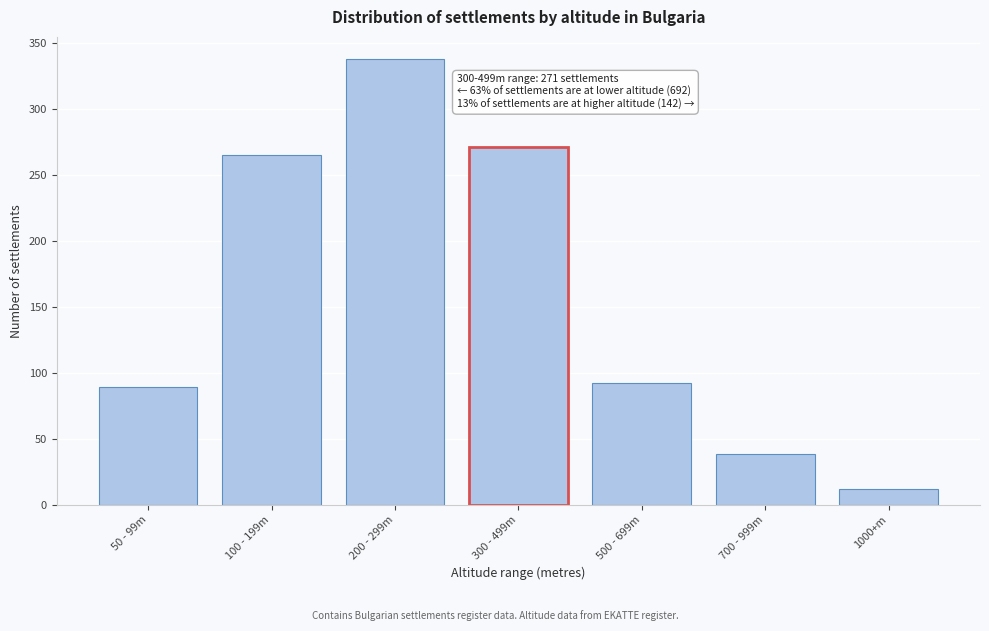

Reading left to right, extract all data points from this chart.

50 - 99m=89	100 - 199m=265	200 - 299m=338	300 - 499m=271	500 - 699m=92	700 - 999m=38	1000+m=12